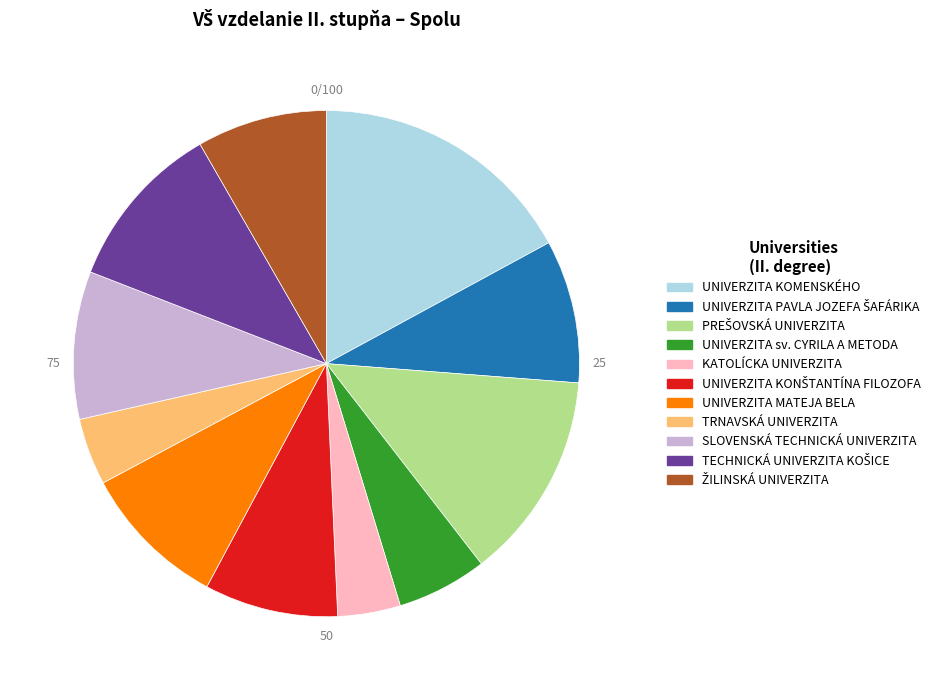

Is it true that UNIVERZITA KOMENSKÉHO is 17% of the pie?

True